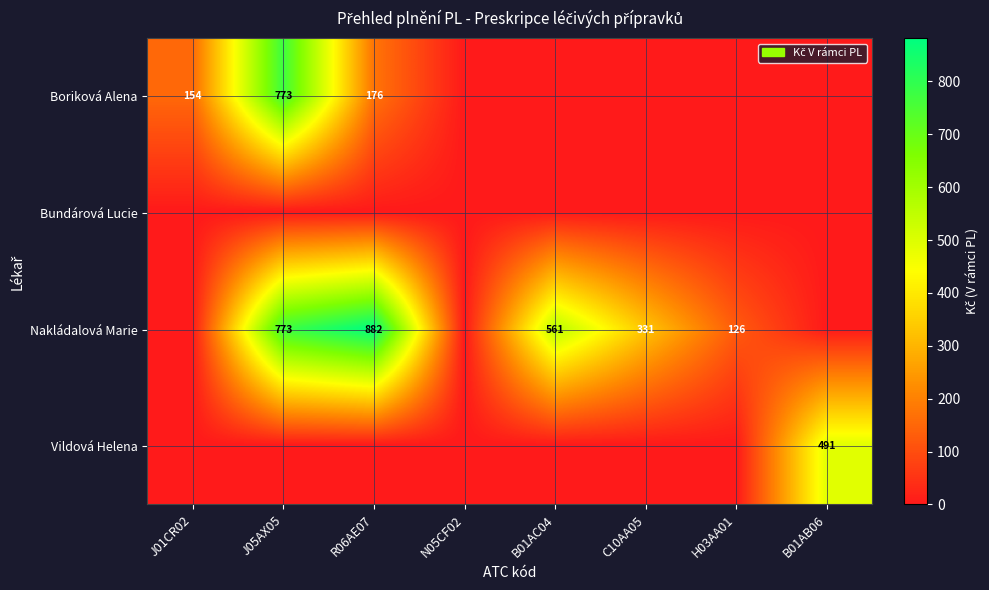

The value of Nakládalová Marie at H03AA01 is 126. True or false?

True